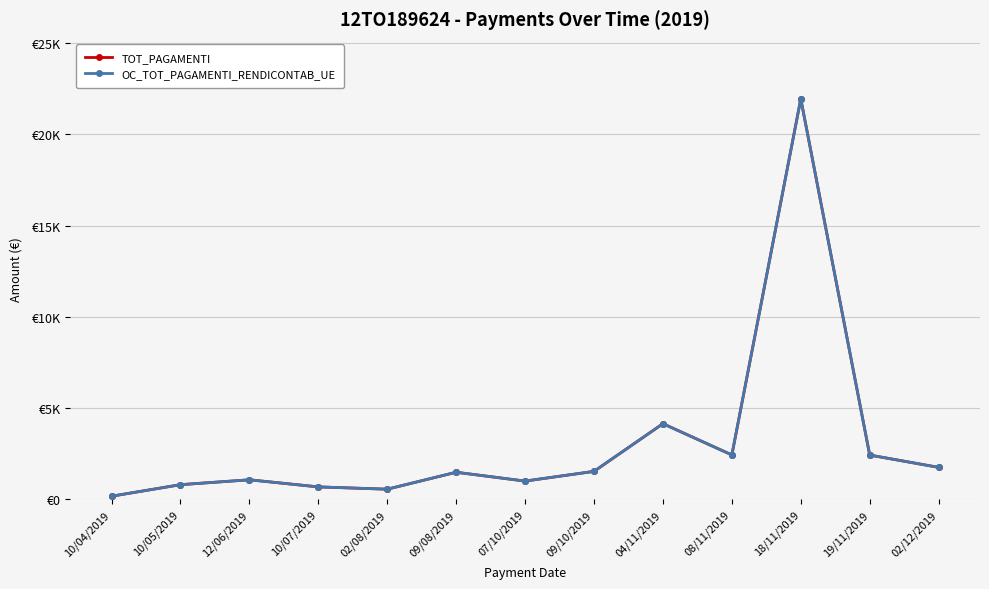

Rank the categories by TOT_PAGAMENTI value from highest to lowest.

18/11/2019, 04/11/2019, 08/11/2019, 19/11/2019, 02/12/2019, 09/10/2019, 09/08/2019, 12/06/2019, 07/10/2019, 10/05/2019, 10/07/2019, 02/08/2019, 10/04/2019